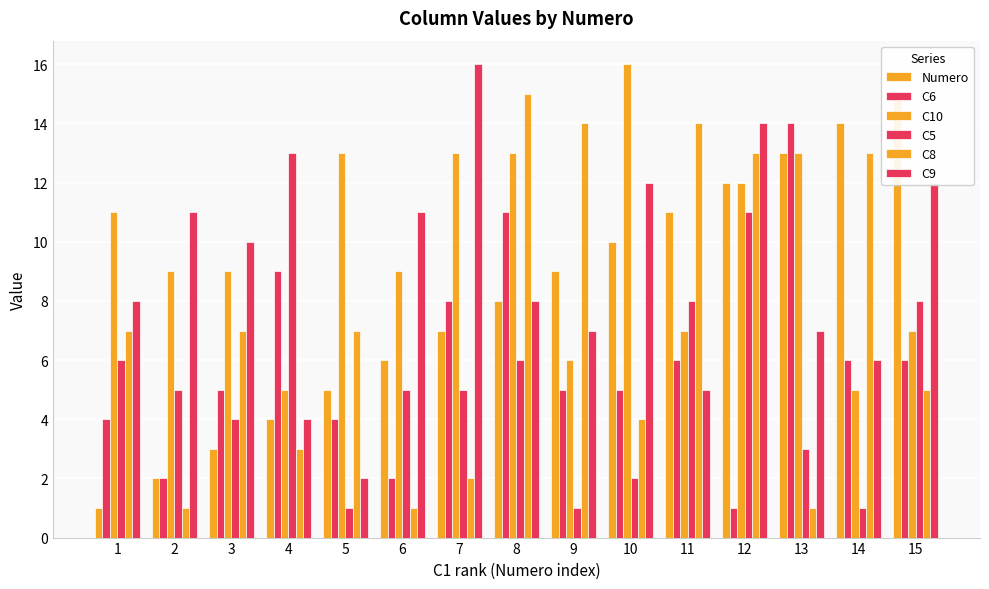

Does the chart contain stacked bars?

No